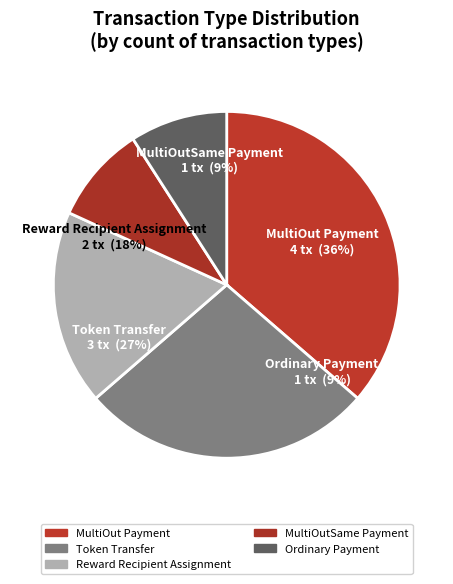

Is there any slice that represents more than half of the pie?

No